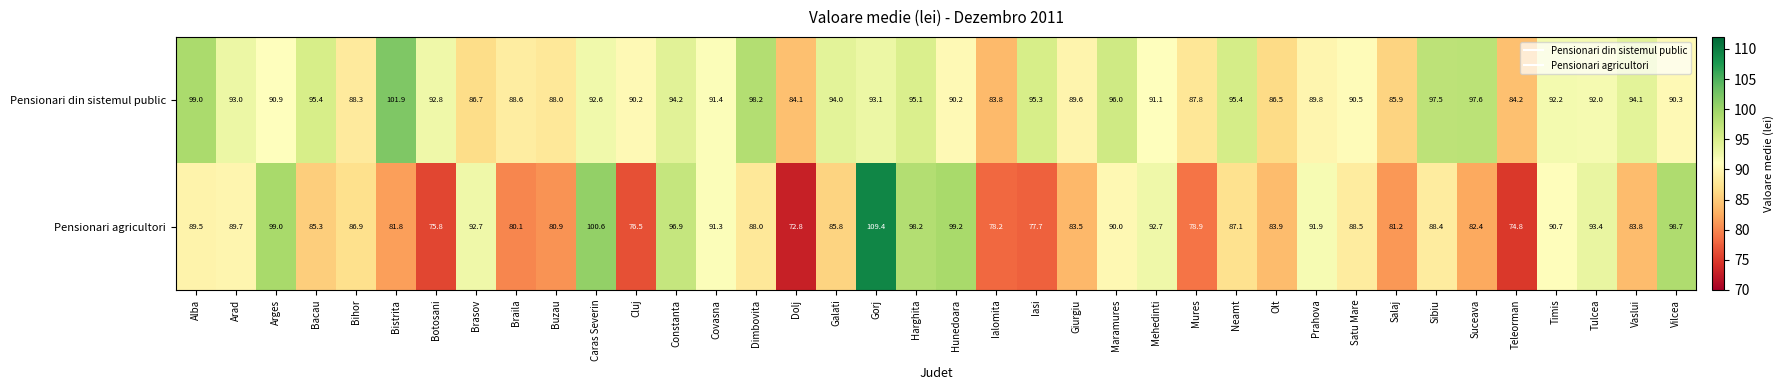

How many data points in Pensionari din sistemul public are less than 92?

19